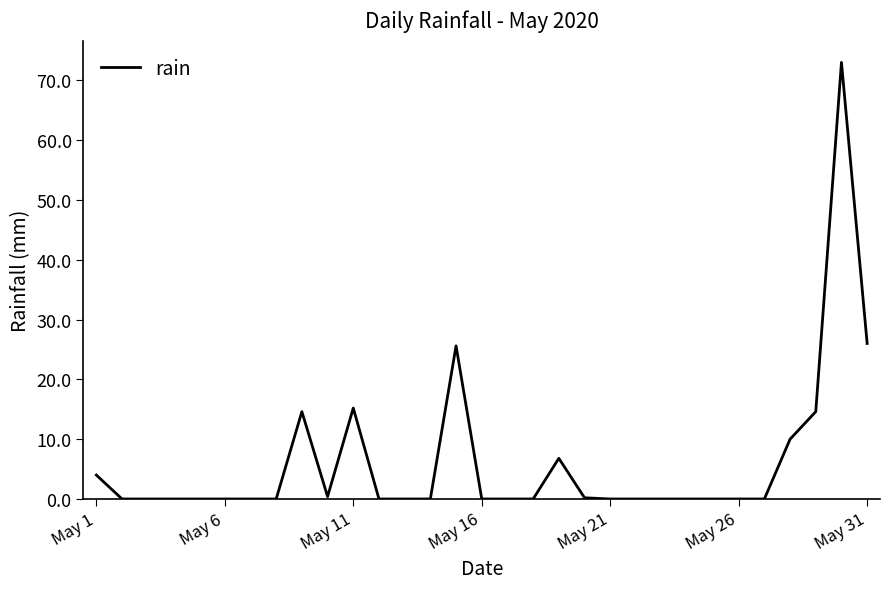

What is the greatest value displayed?

73.0